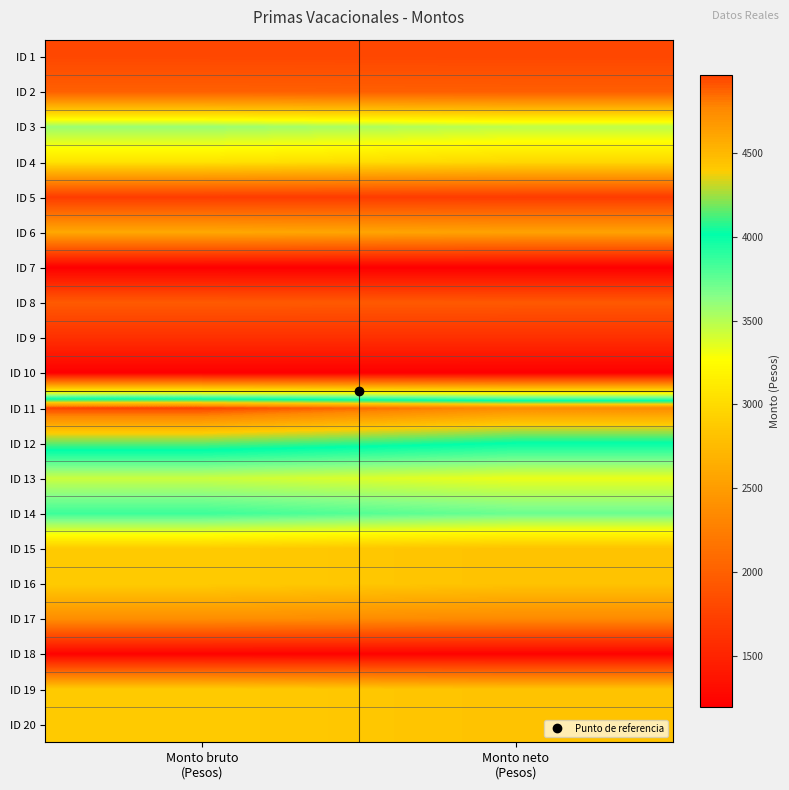

What is the total value across all series at Monto bruto
(Pesos)?

52278